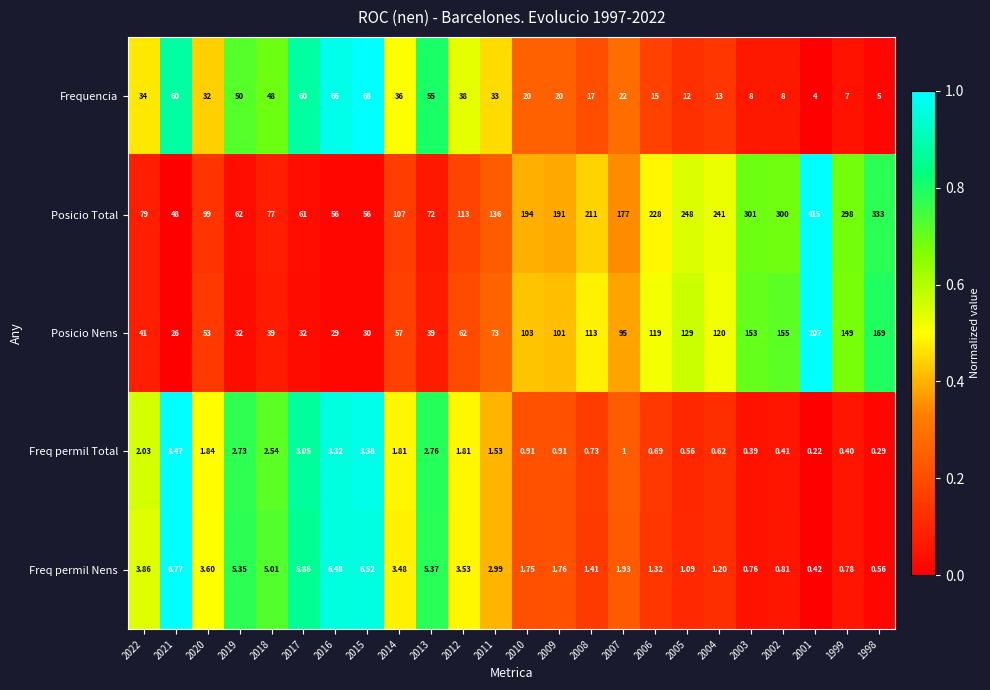

Which series changed the most between 2014 and 2010?

Posicio Total